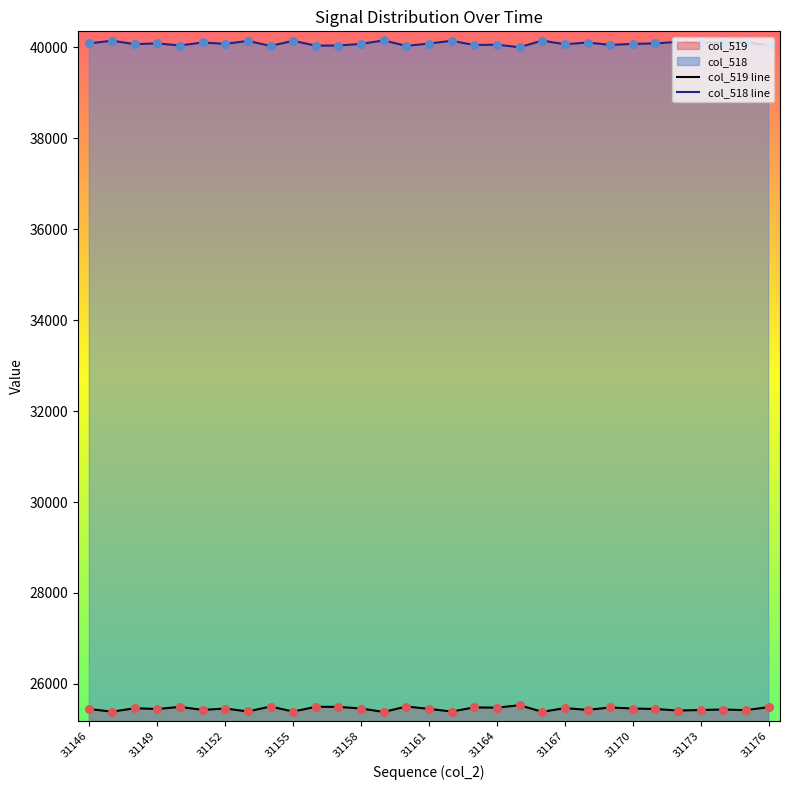

Which series reaches the maximum Y coordinate?

col_518 line